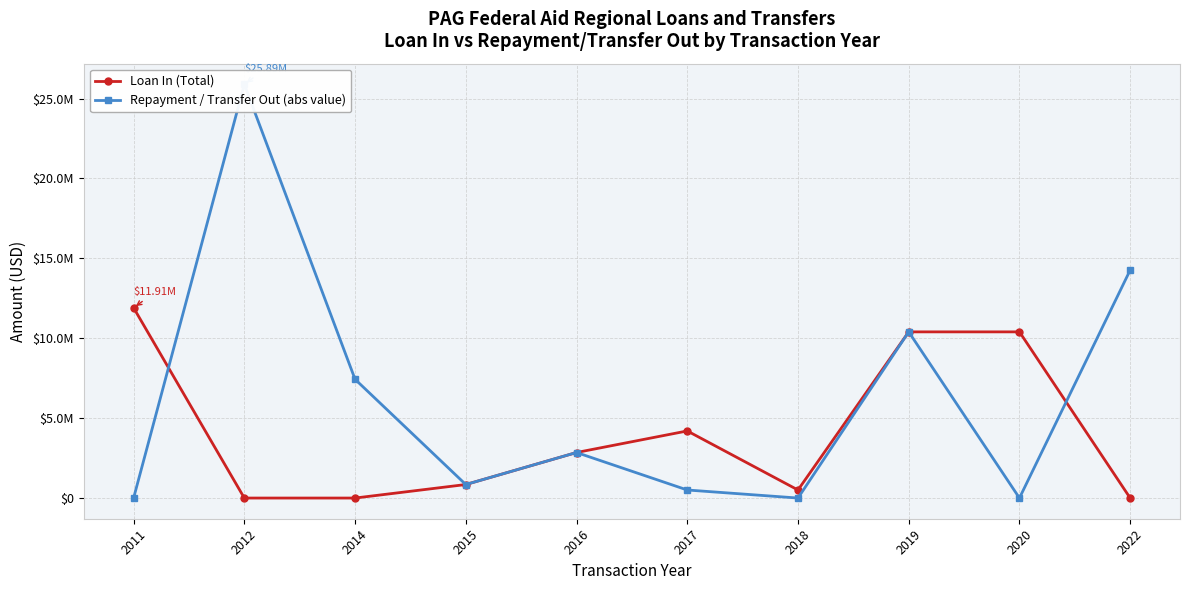

The Repayment / Transfer Out (abs value) series shows 503755.0 at 2017. True or false?

True